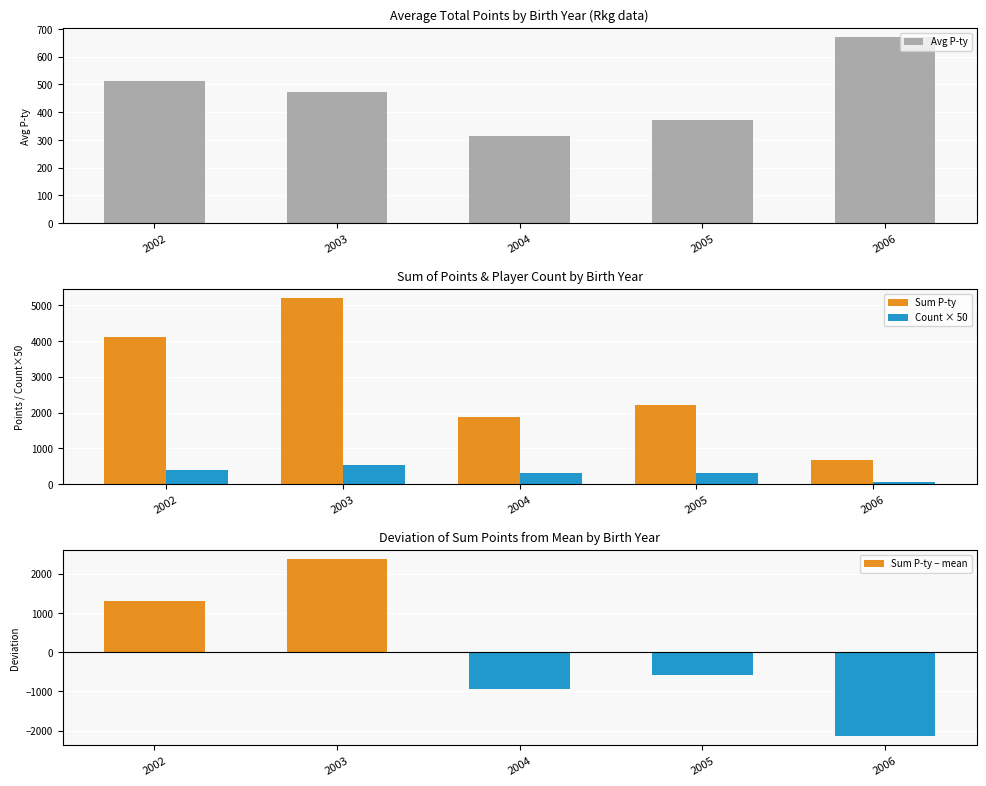

What is the average value of the Sum P-ty series?

2815